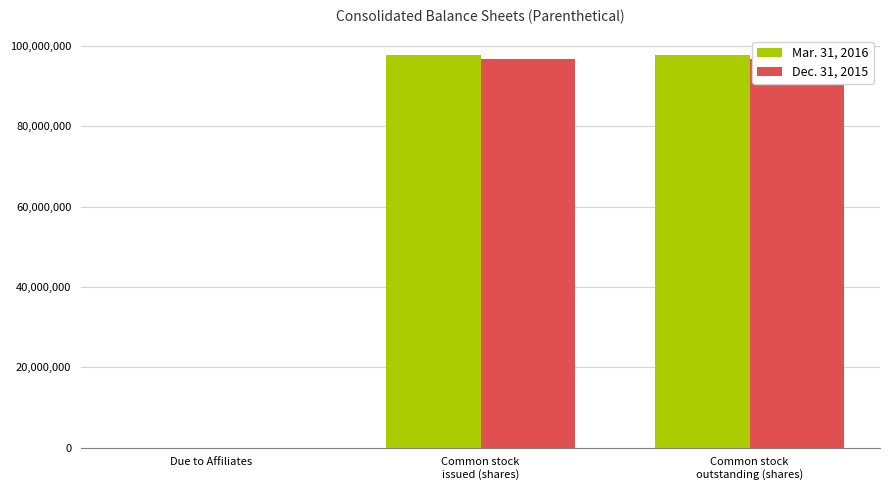

Which label corresponds to the largest value in the chart?

Common stock
issued (shares)